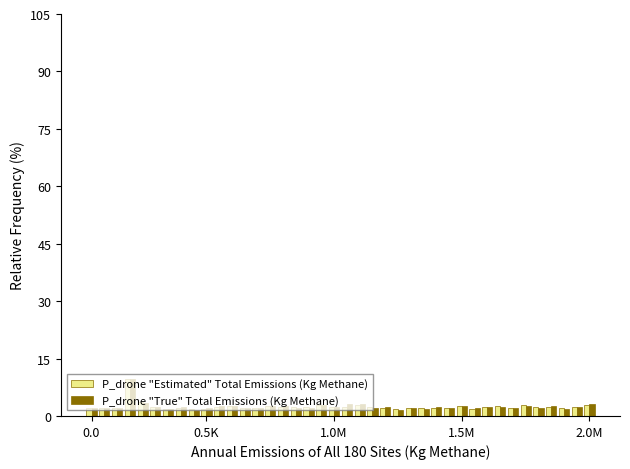

Does the chart contain any negative values?

No